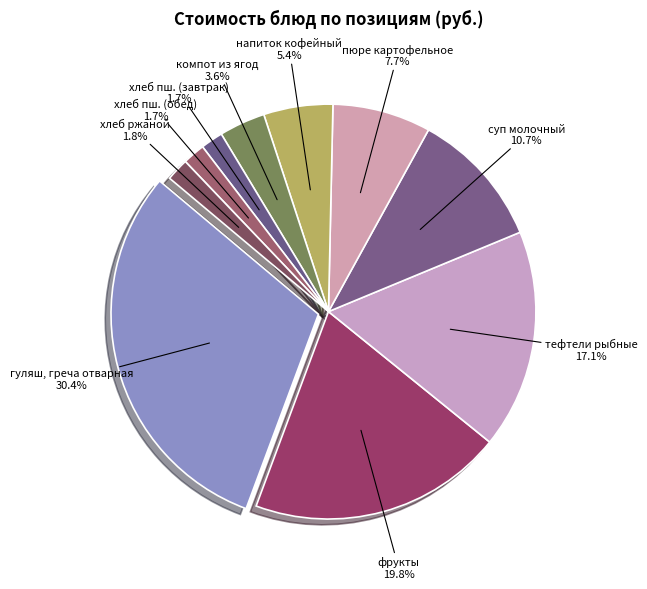

To the nearest percent, what is the combined percentage of фрукты and хлеб пшеничный (обед)?

22%